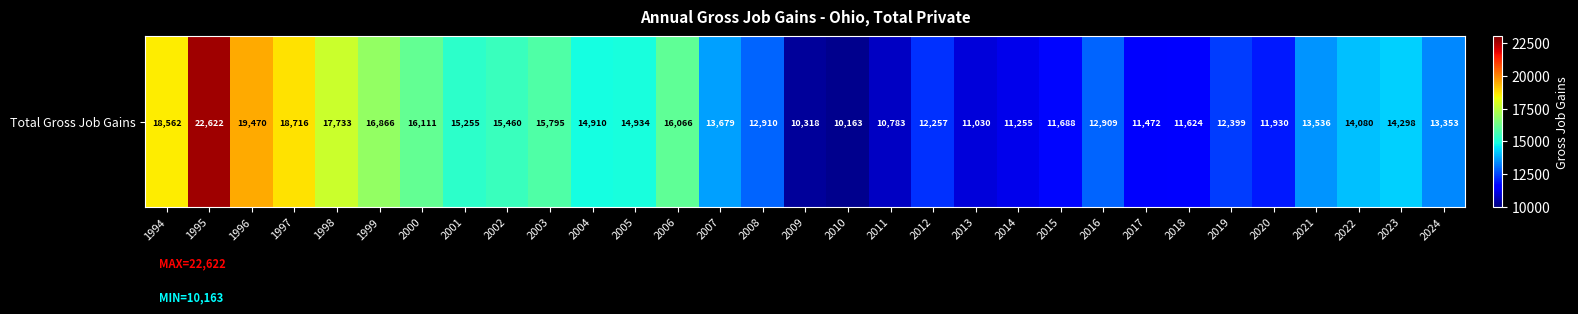

Rank the categories by value from lowest to highest.

2010, 2009, 2011, 2013, 2014, 2017, 2018, 2015, 2020, 2012, 2019, 2016, 2008, 2024, 2021, 2007, 2022, 2023, 2004, 2005, 2001, 2002, 2003, 2006, 2000, 1999, 1998, 1994, 1997, 1996, 1995